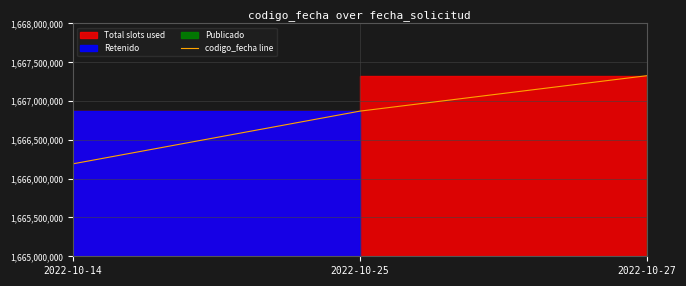

At which label does the data first exceed 1666869844?

2022-10-27